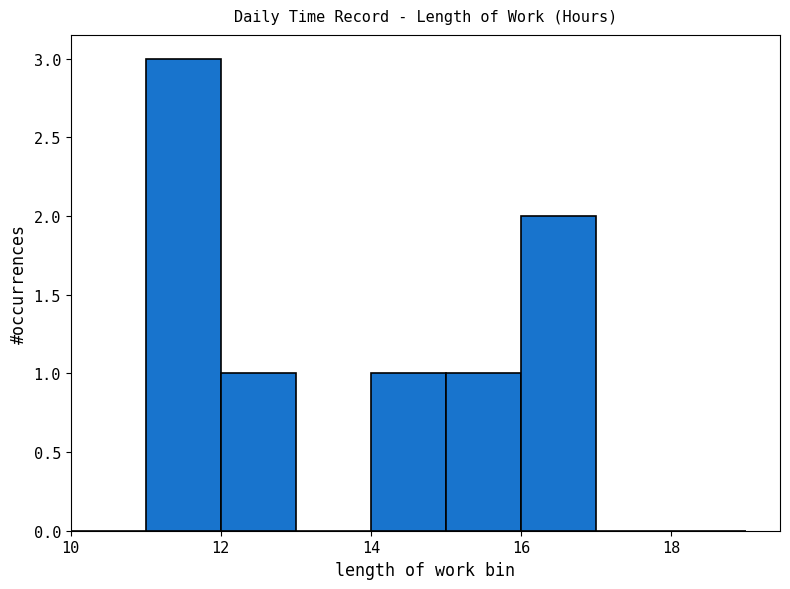

Reading left to right, list every bar in this chart as the range it spans on the x-axis followed by its height. The values are not printed on the chart, so give them approximately, as read against the axis.

10 to 11: 0
11 to 12: 3
12 to 13: 1
13 to 14: 0
14 to 15: 1
15 to 16: 1
16 to 17: 2
17 to 18: 0
18 to 19: 0